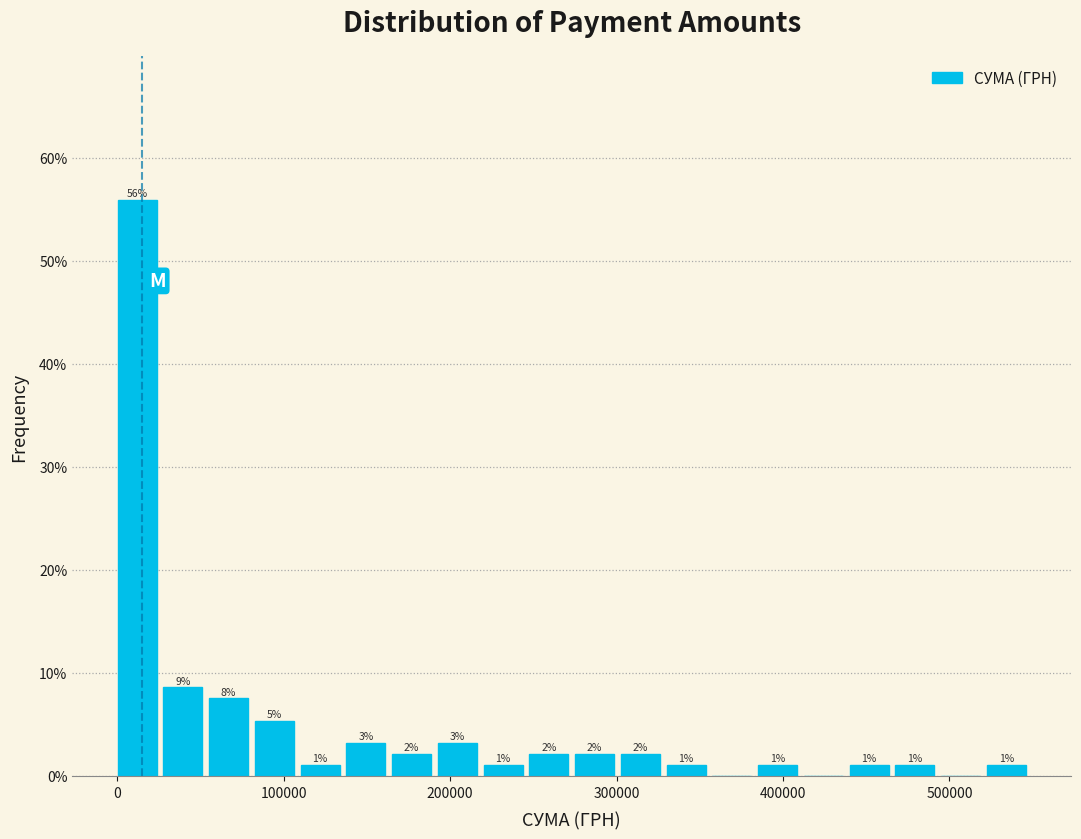

Read against the x-axis, roughly where is the centre of the tallest bar?

10000